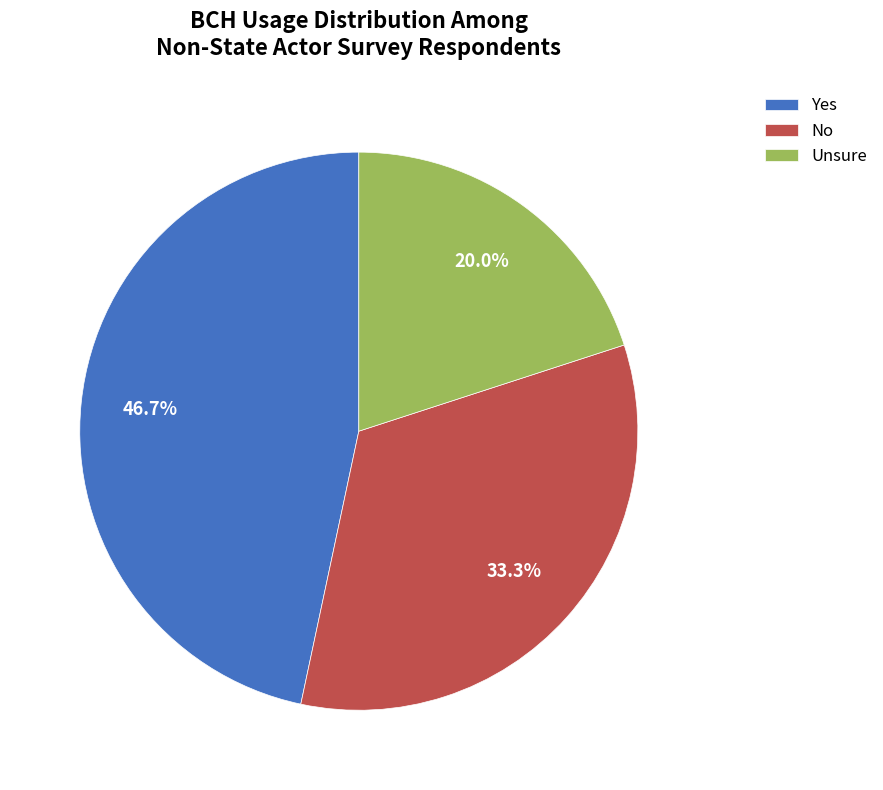

What percentage do No and Yes together represent?

80.0%